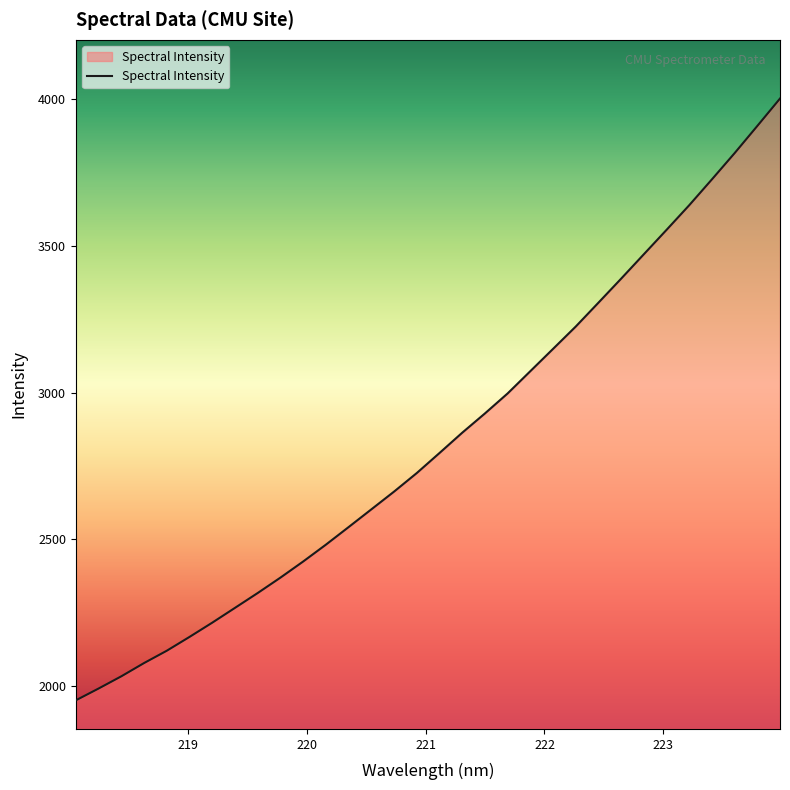

What is the maximum value shown in the chart?

4003.0